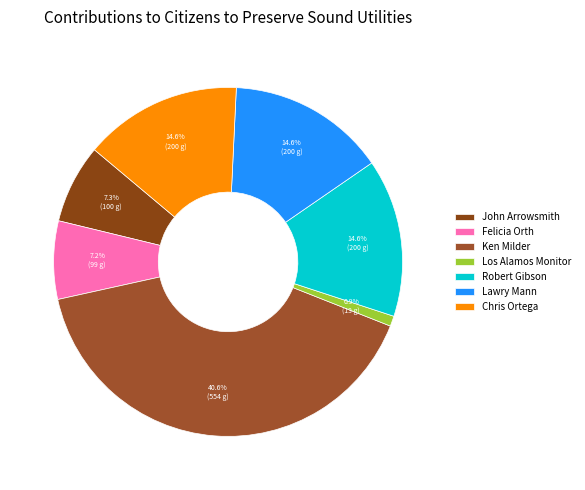

What portion of the pie excludes Lawry Mann?

85.4%